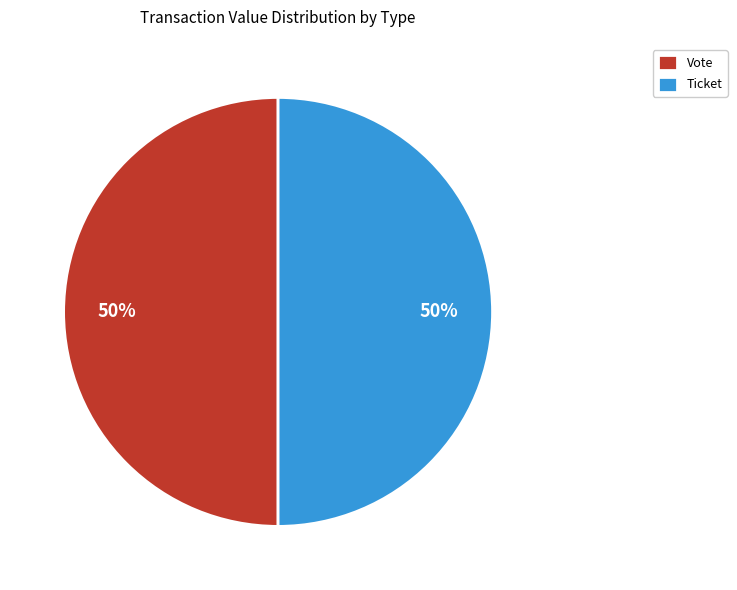

Is the sum of Ticket and Vote greater than half?

Yes